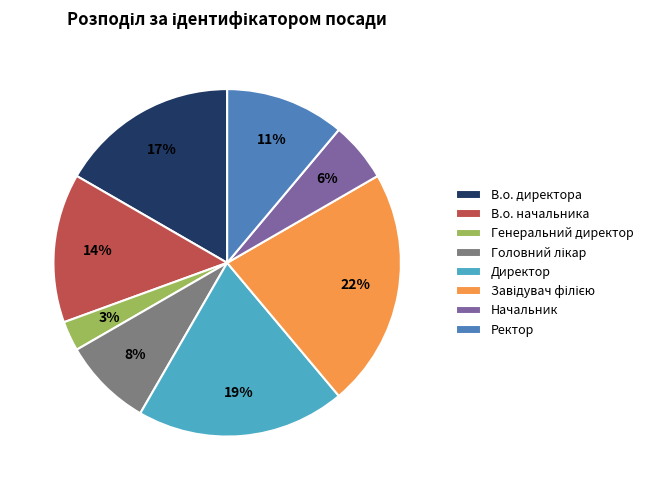

The Ректор slice represents 11% of the pie. True or false?

True